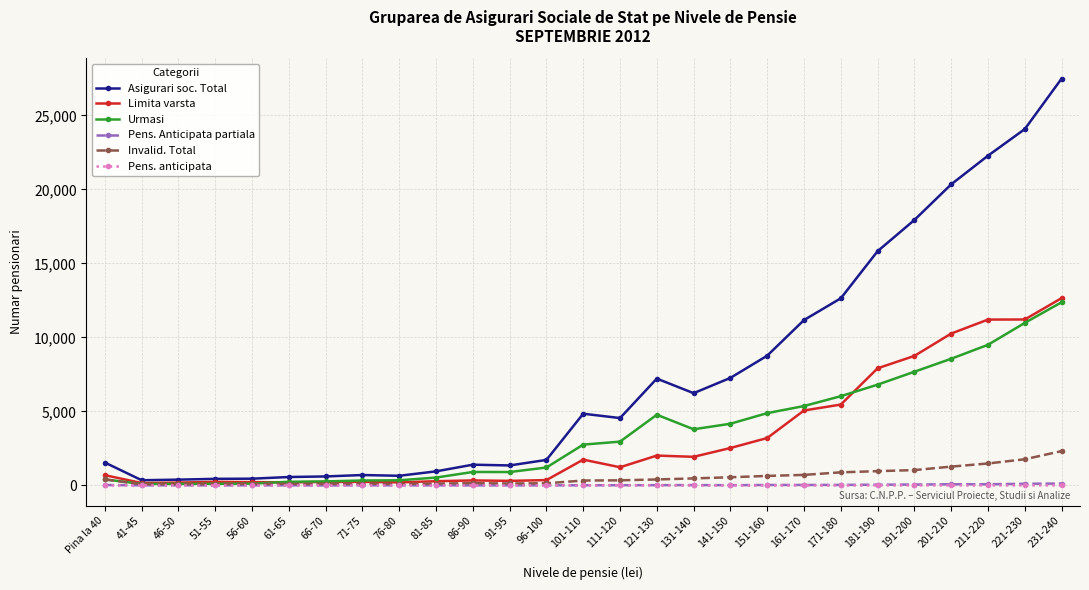

Which series has the largest total across all categories?

Asigurari soc. Total